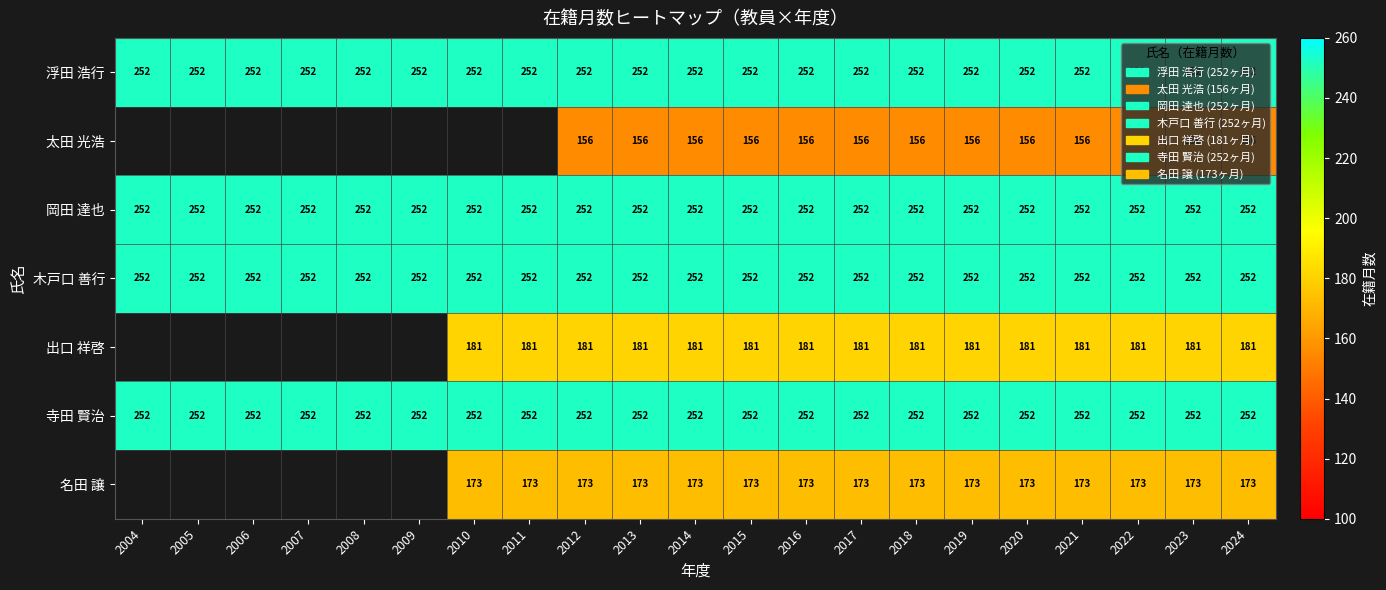

Is it true that 寺田 賢治 equals 252 at 2017?

True